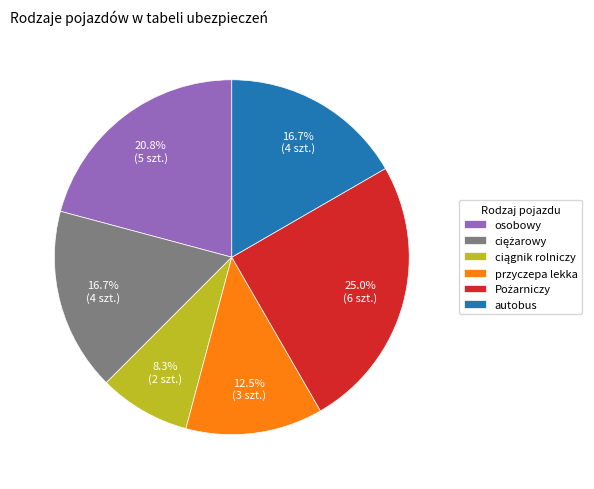

How many segments does this pie chart have?

6